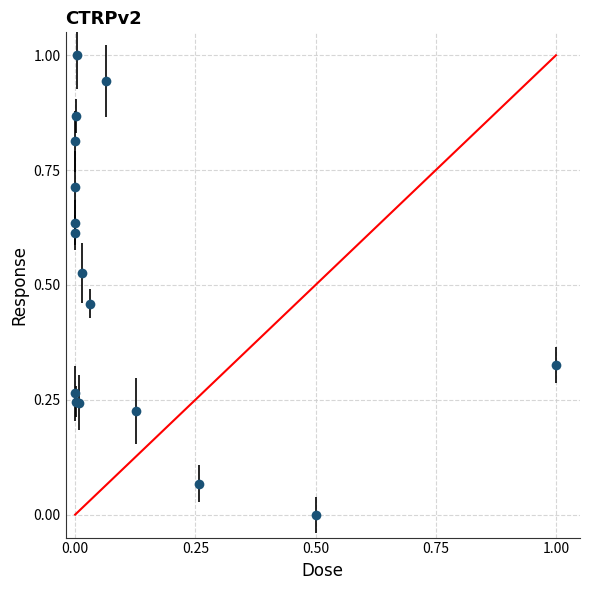

What is the maximum value shown in the chart?

1.0